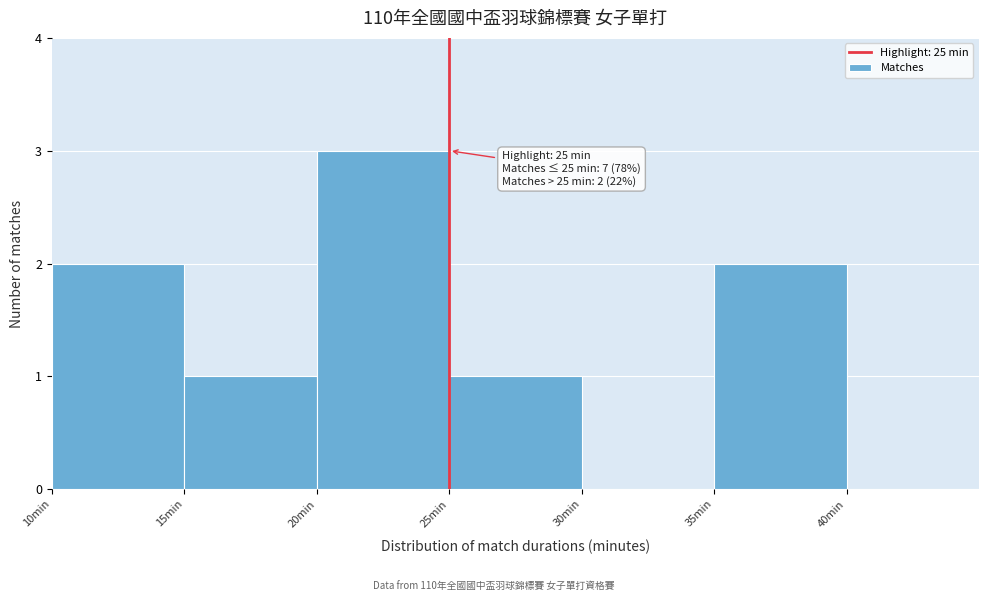

Over which range of the x-axis is the bar tallest?

20 to 25